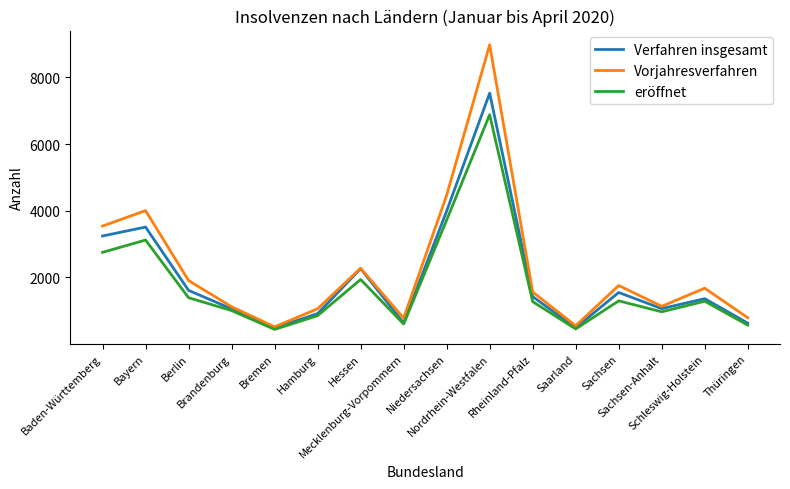

Is it true that eröffnet equals 1292 at Sachsen?

True